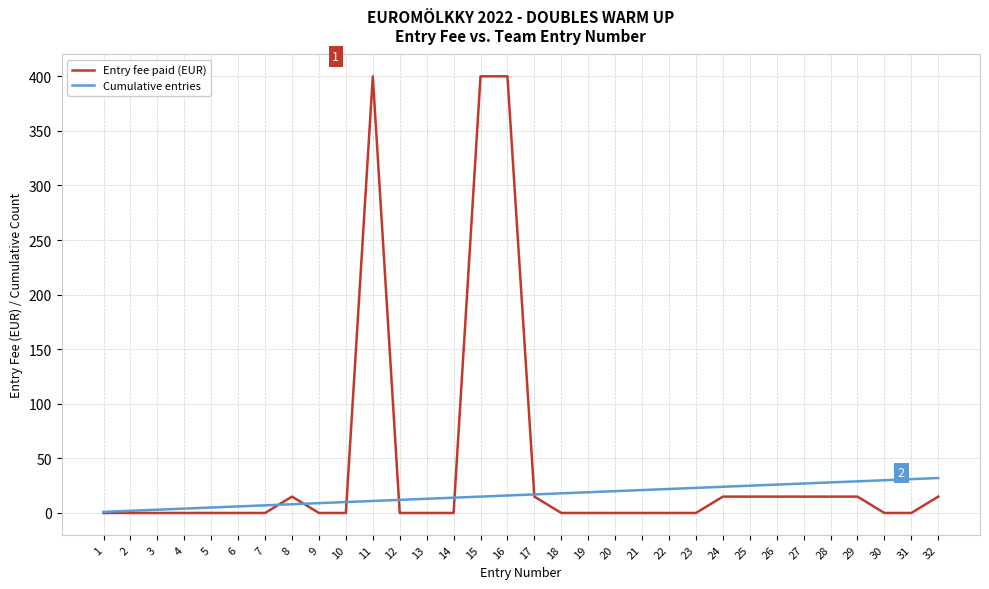

True or false: Entry fee paid (EUR) has more than 1 points higher than both neighbors.

True